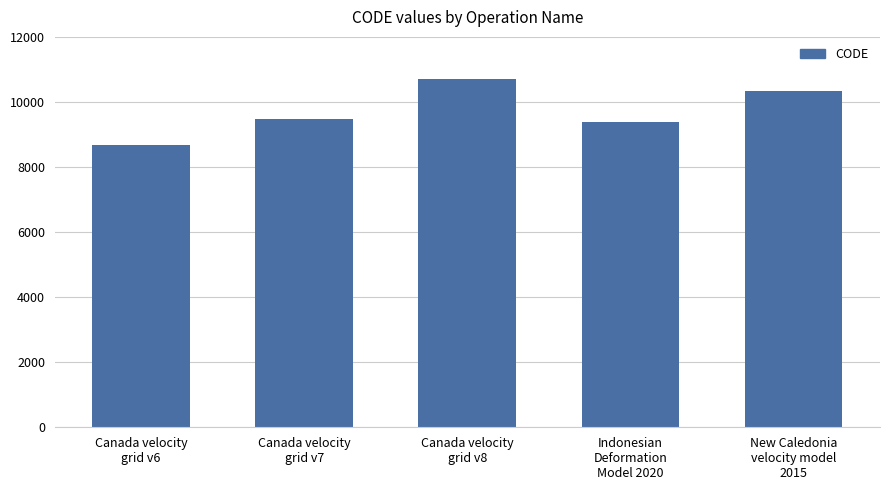

How many distinct data groups are displayed?

1